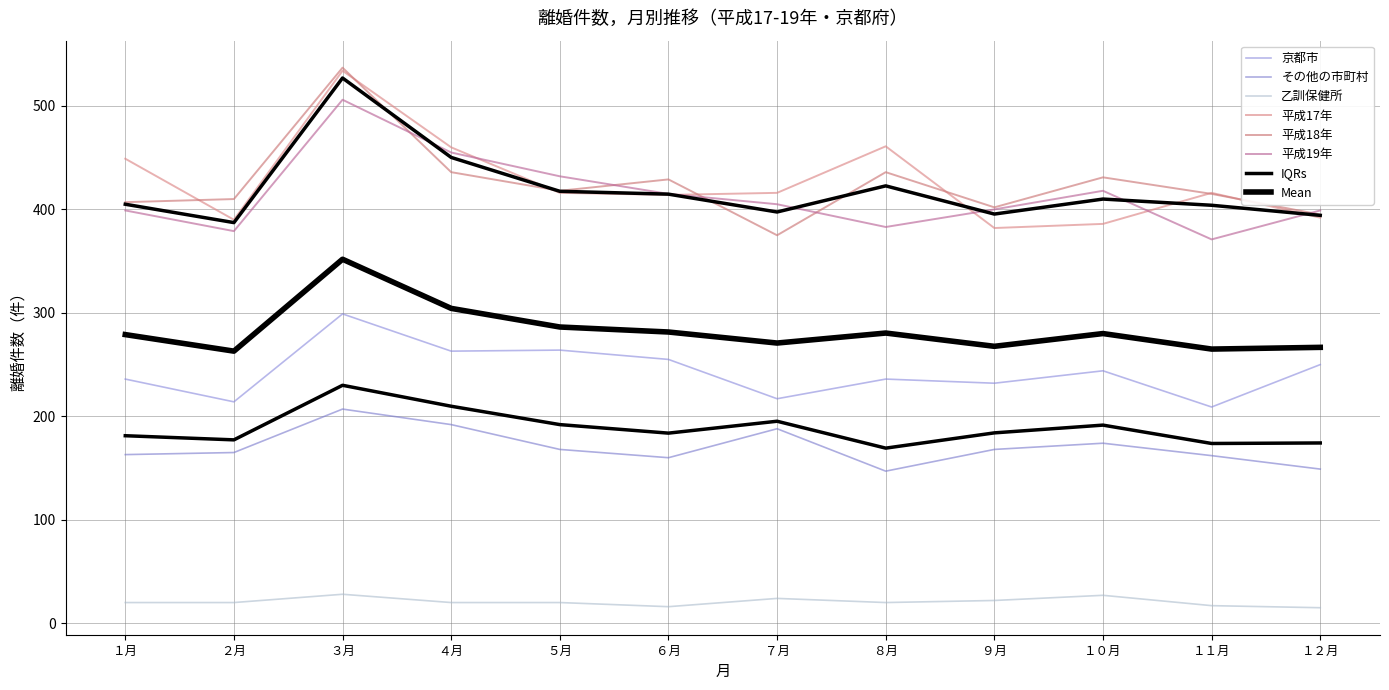

How many data points in 平成19年 are less than 405?

6